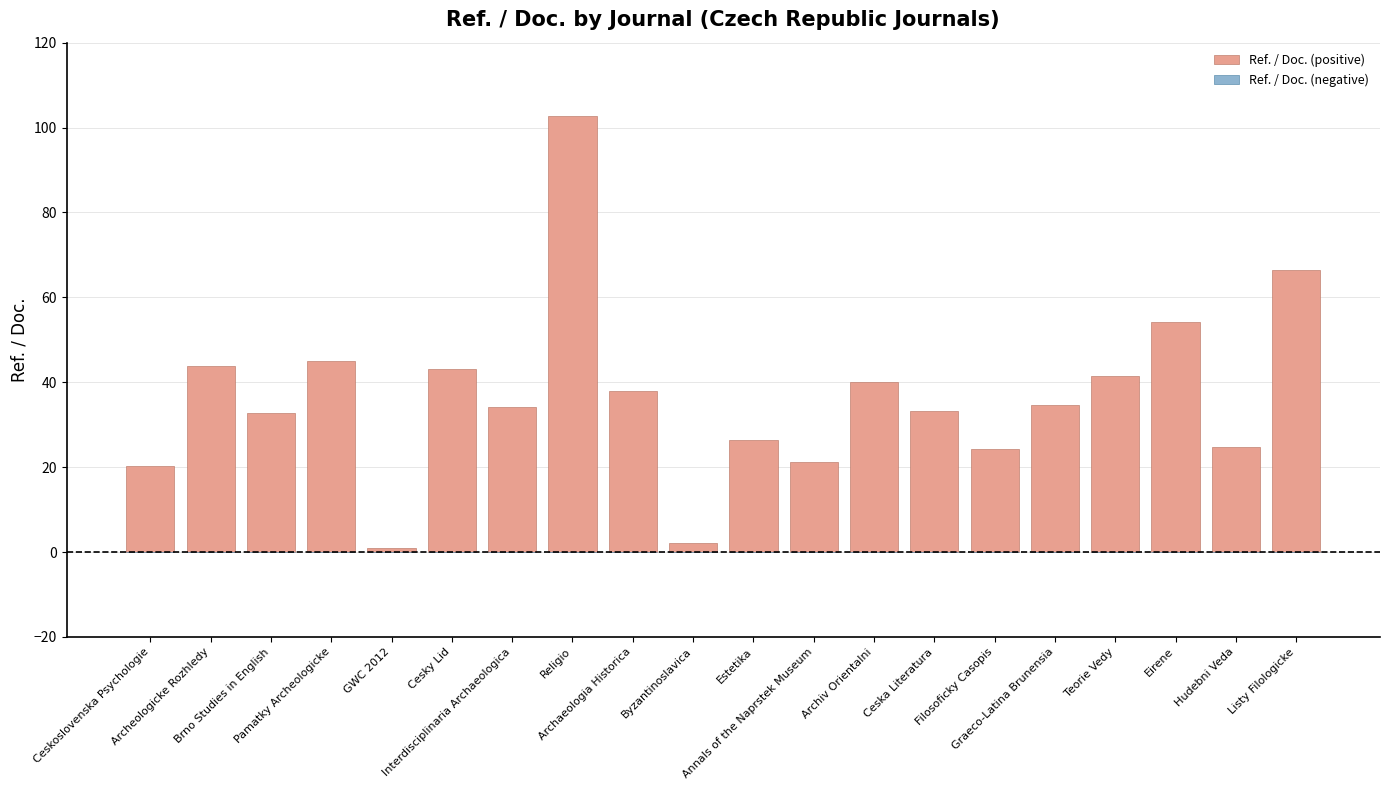

What is the greatest value displayed?

102.8